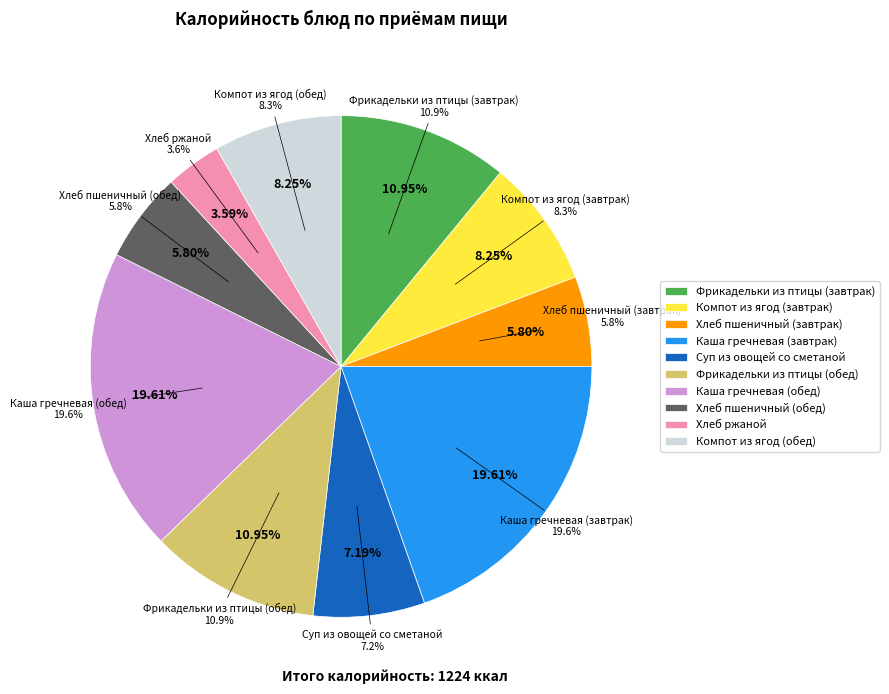

True or false: Фрикадельки из птицы (обед) accounts for 22% of the total.

False